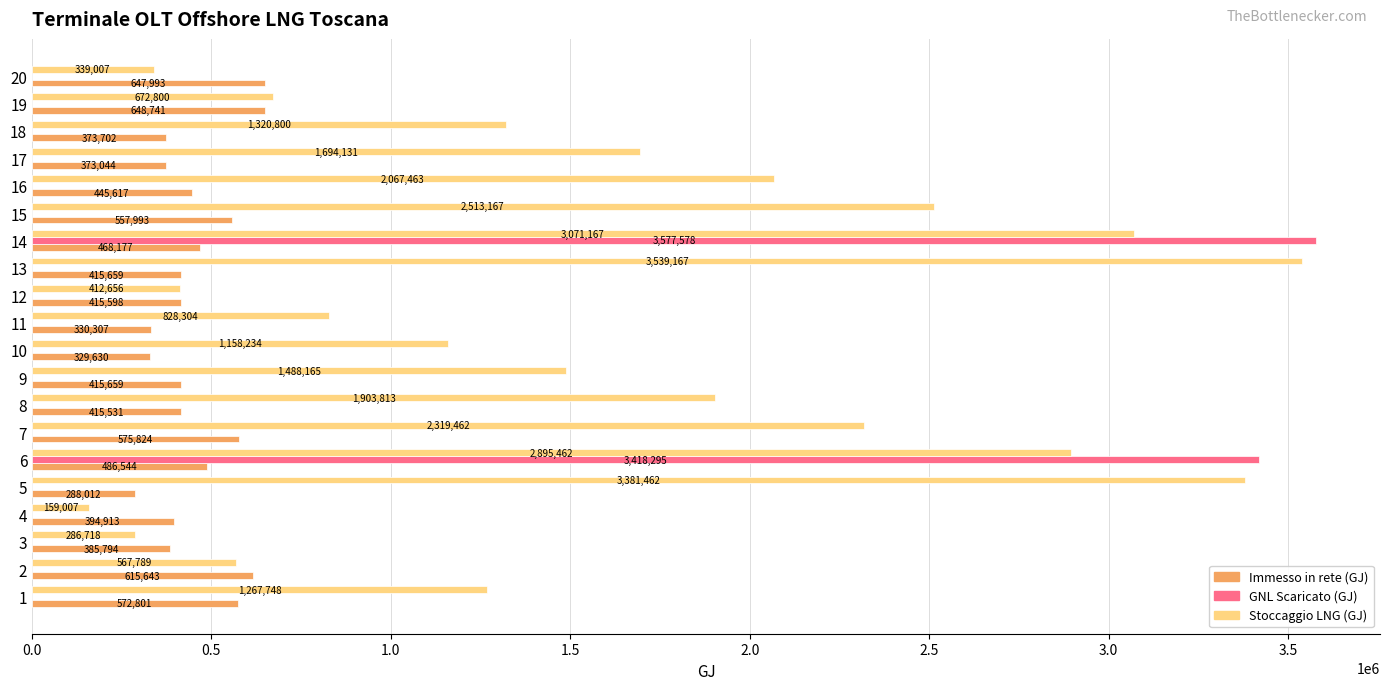

At which category is the sum across all series the highest?

14